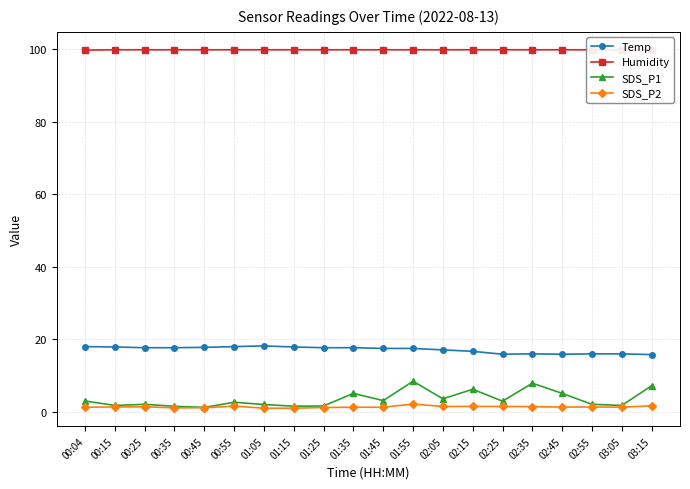

What is the value of the Temp point at the 5th from the left?

17.8